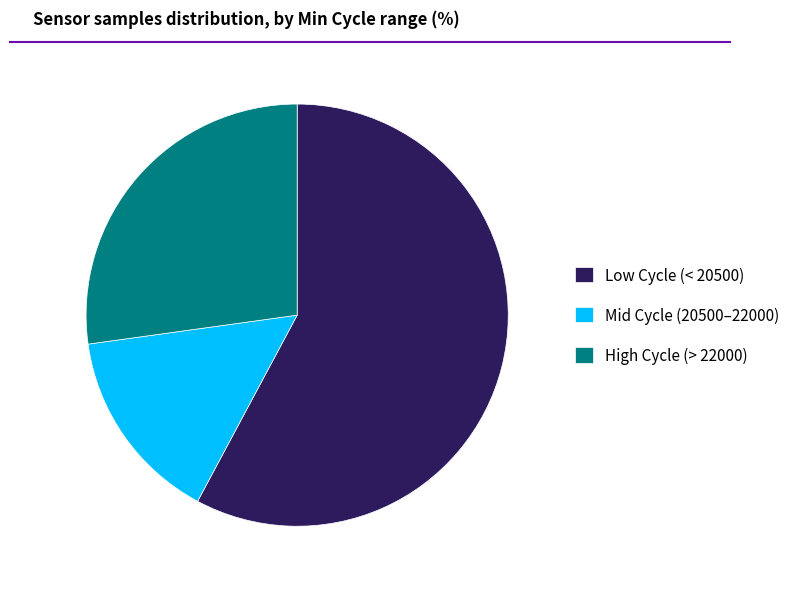

Approximately how many times larger is the value at Low Cycle (< 20500) compared to High Cycle (> 22000)?

2.1